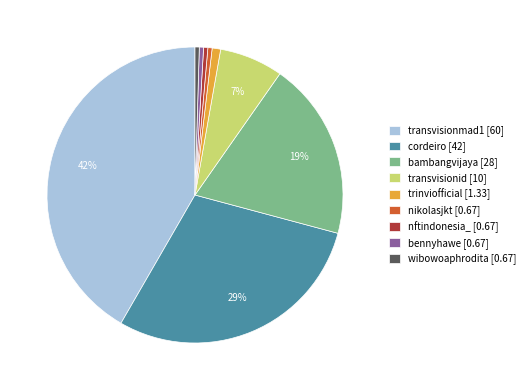

Combined, do nikolasjkt [0.67] and transvisionid [10] account for over 50%?

No